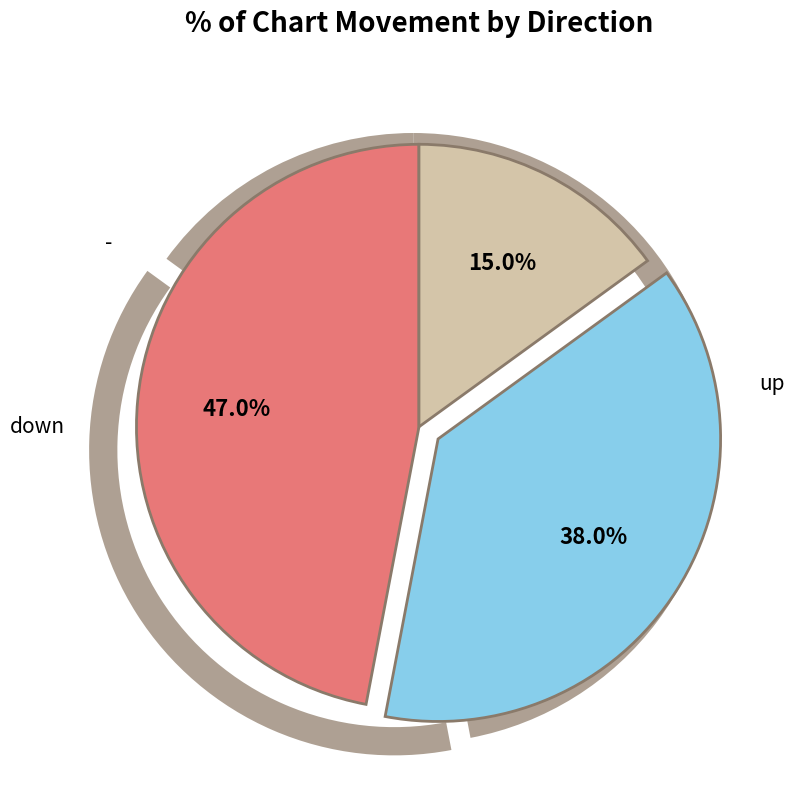

How many segments does this pie chart have?

3